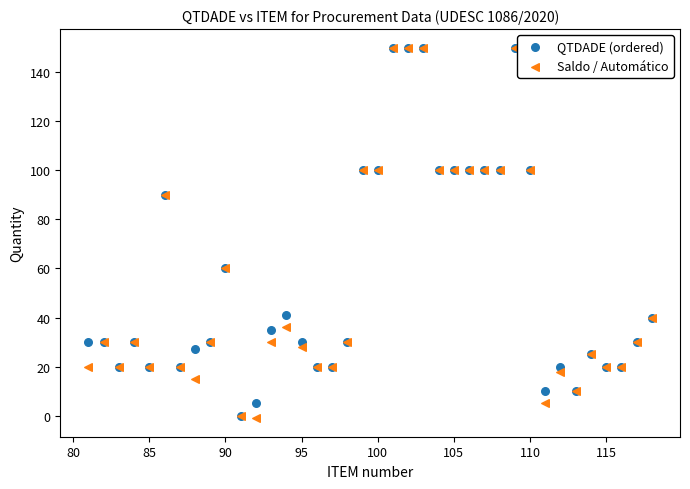

What are all the series names shown in the legend?

QTDADE (ordered), Saldo / Automático